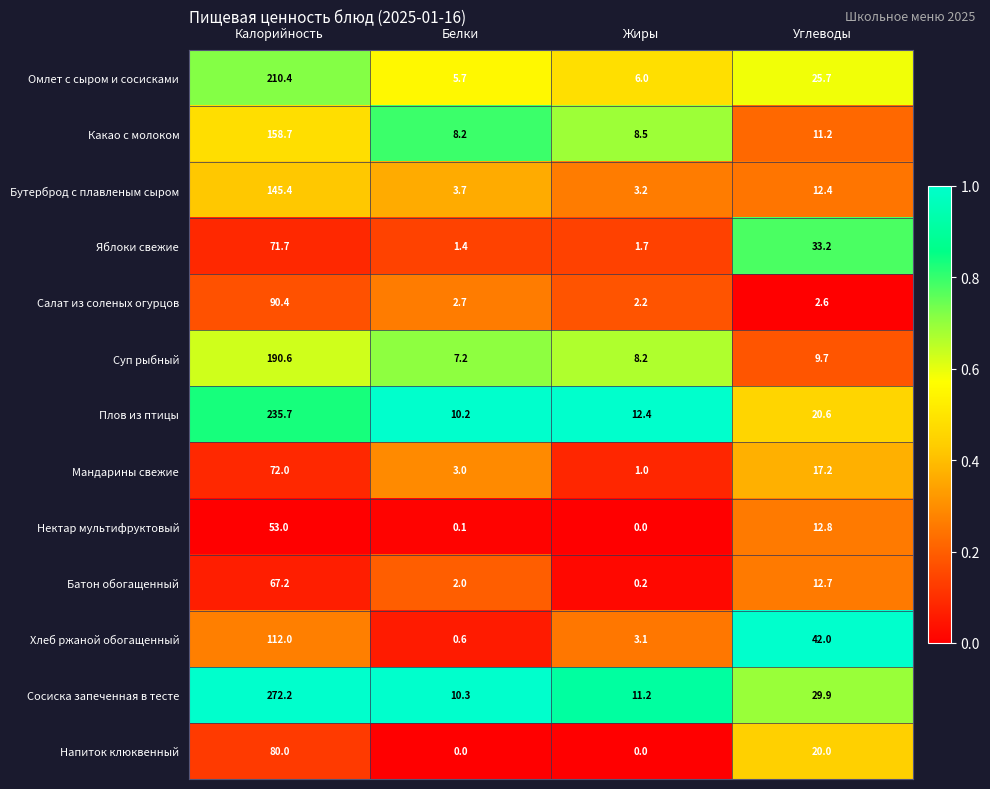

At Углеводы, list the series in order from smallest to largest.

Салат из соленых огурцов, Суп рыбный, Какао с молоком, Бутерброд с плавленым сыром, Батон обогащенный, Нектар мультифруктовый, Мандарины свежие, Напиток клюквенный, Плов из птицы, Омлет с сыром и сосисками, Сосиска запеченная в тесте, Яблоки свежие, Хлеб ржаной обогащенный